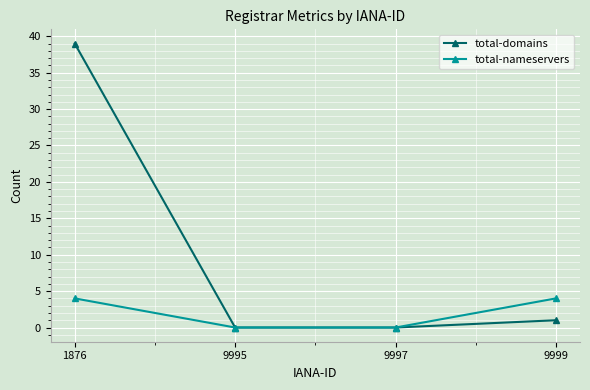

Which series changed the most between 9995 and 9999?

total-nameservers